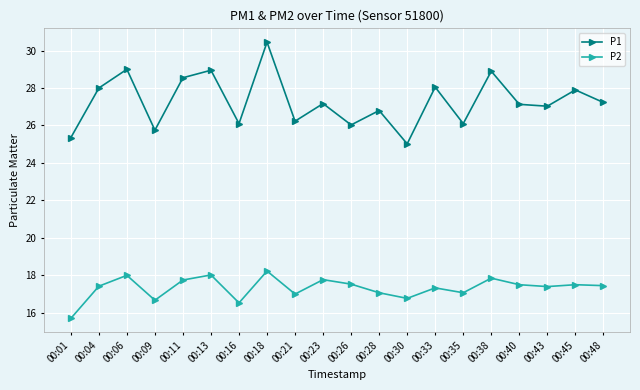

List the series in order of their overall mean, lowest first.

P2, P1